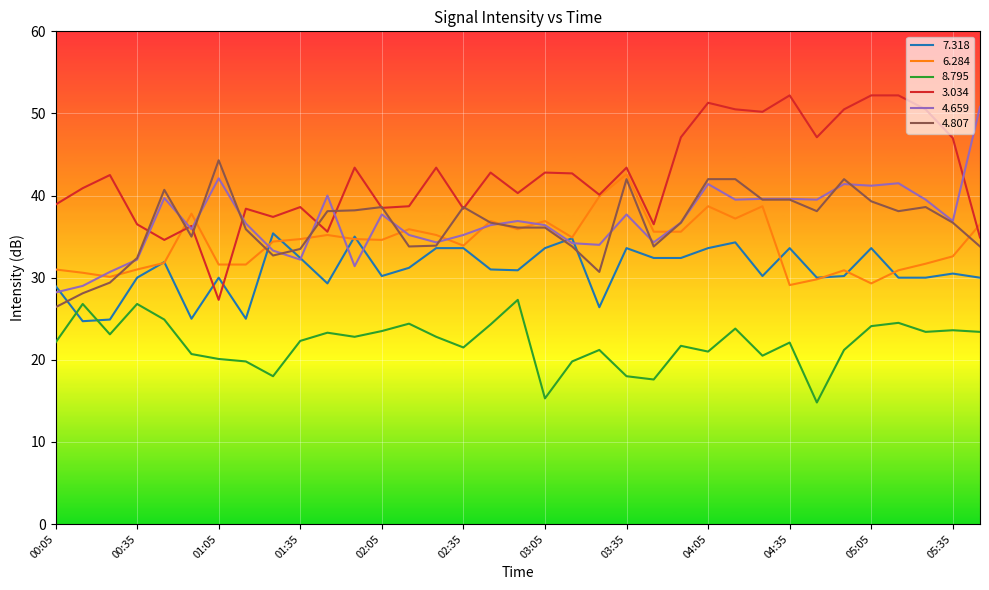

What is the lowest value of the 8.795 series?

14.8